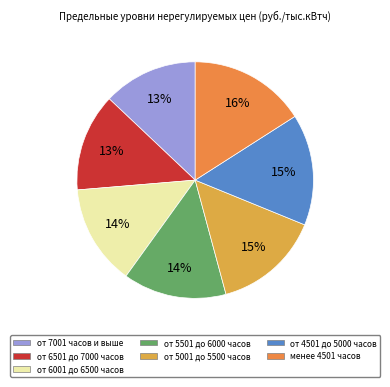

How many segments does this pie chart have?

7